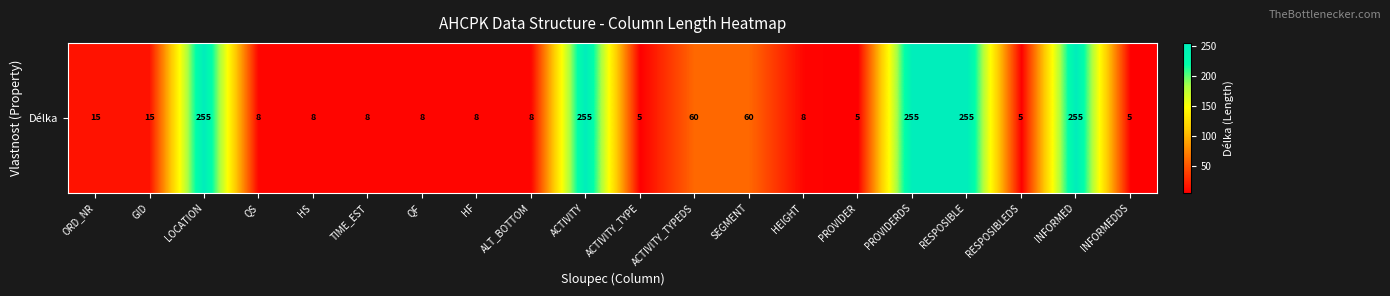

Is it true that the value at ALT_BOTTOM is 13?

False